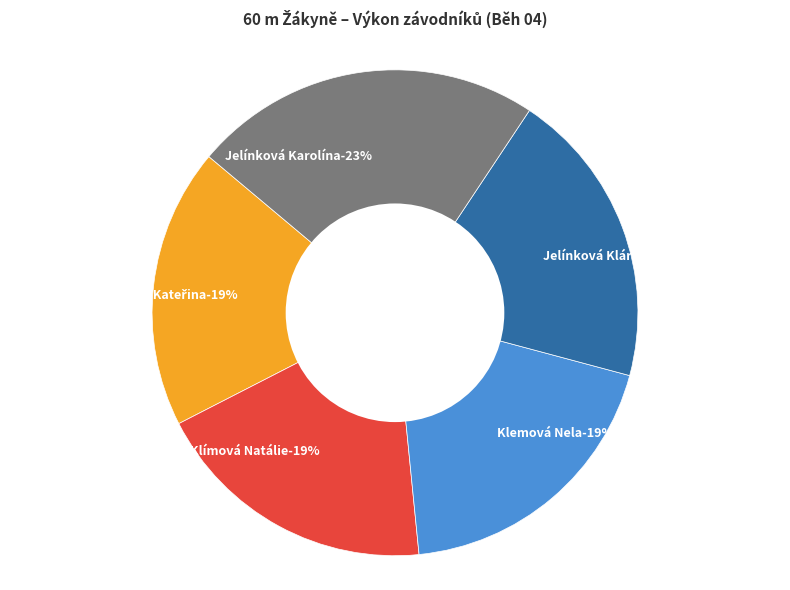

What is the largest slice in the pie chart?

Jelínková Karolína